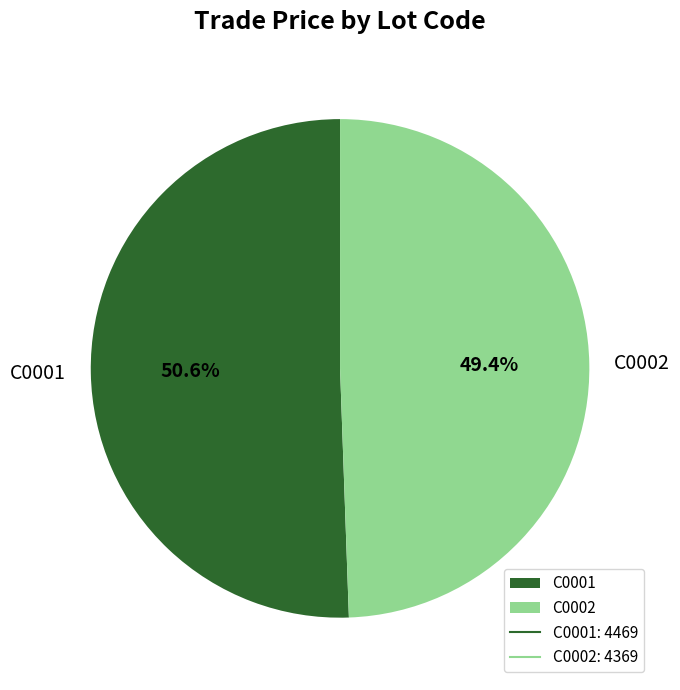

The C0001 slice represents 51% of the pie. True or false?

True